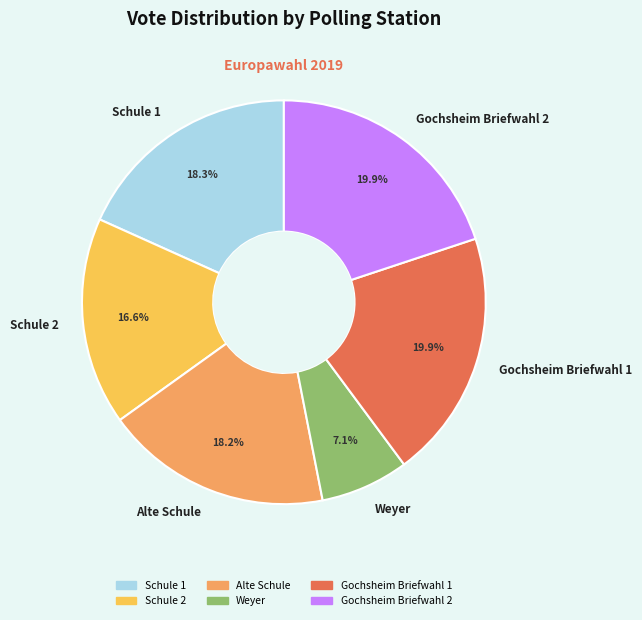

Between Weyer and Gochsheim Briefwahl 2, which is larger?

Gochsheim Briefwahl 2